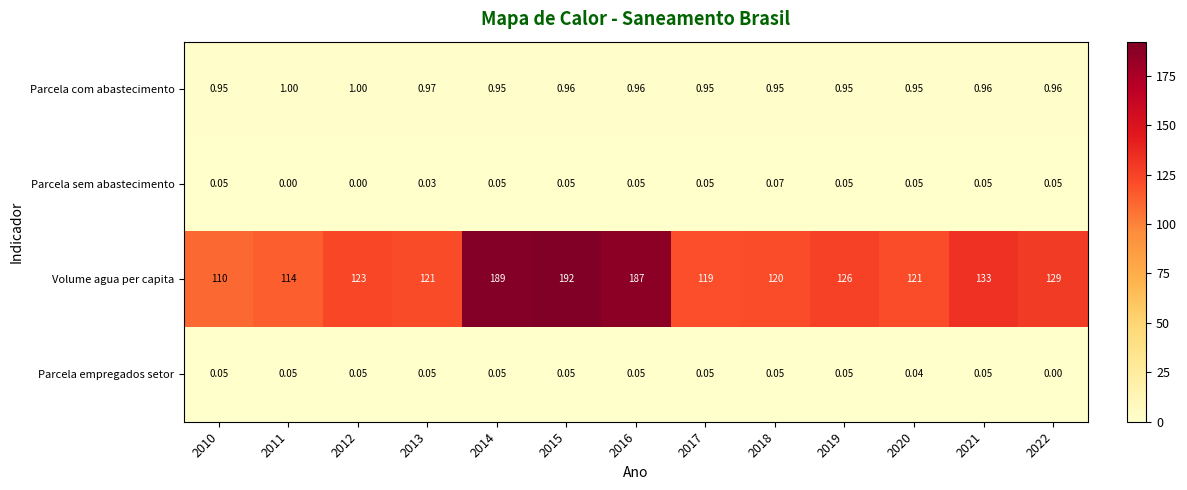

Which series changed the most between 2010 and 2011?

Volume agua per capita